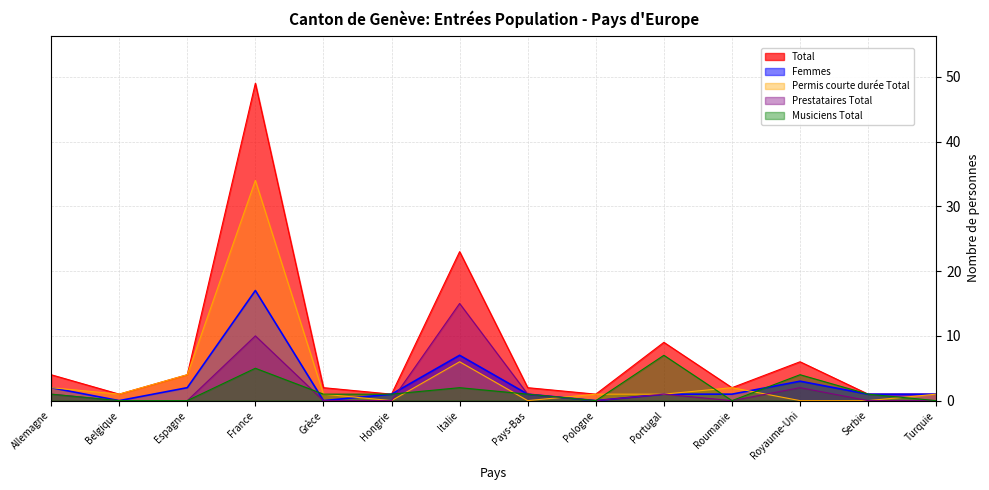

How many times do Musiciens Total and Femmes cross each other?

3